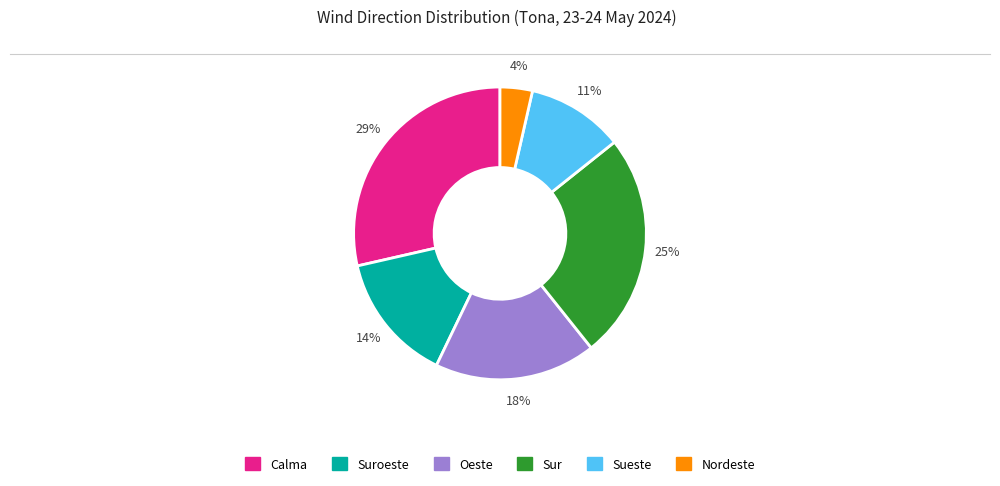

To the nearest percent, what is the average slice percentage?

17%